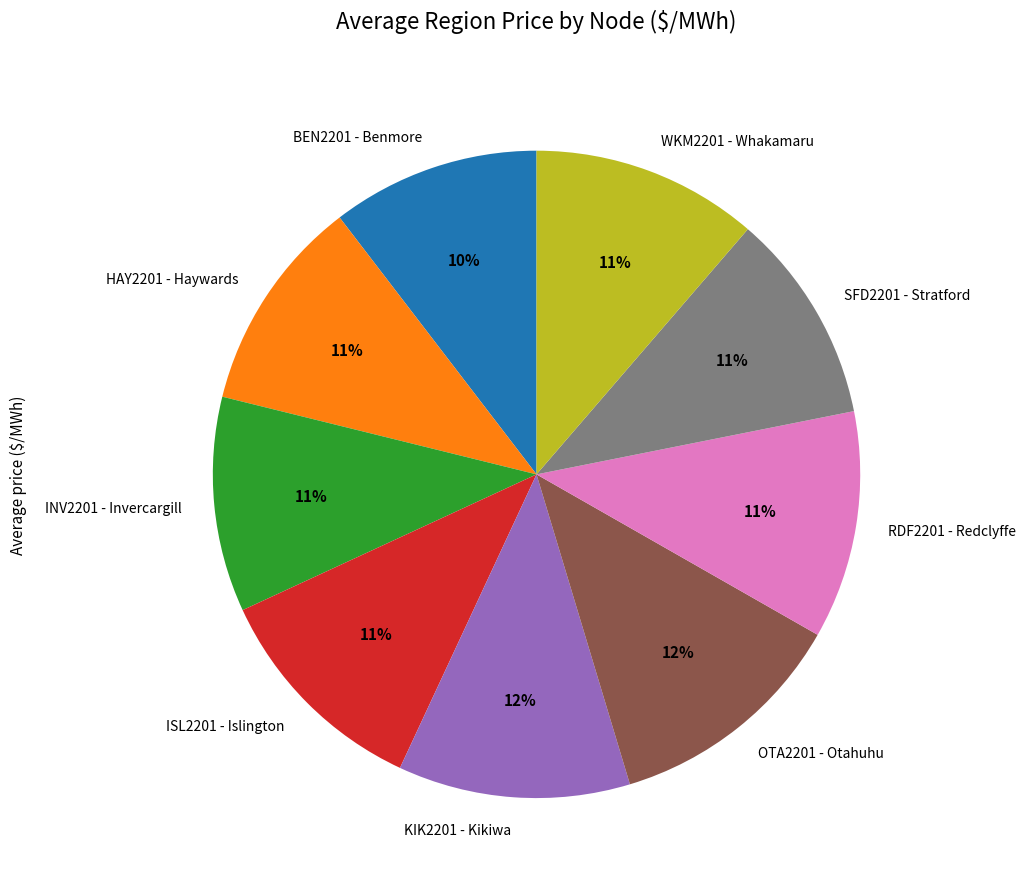

Does any single category account for the majority?

No